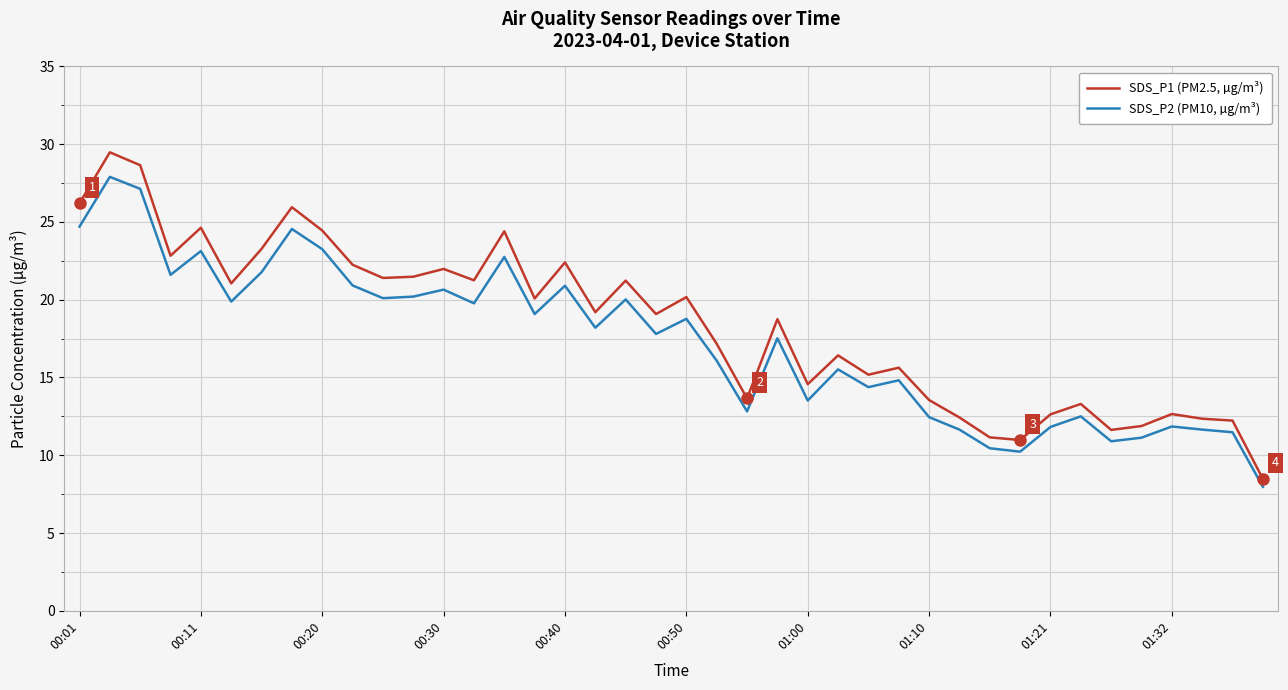

Does the chart display data point markers on the line(s)?

No